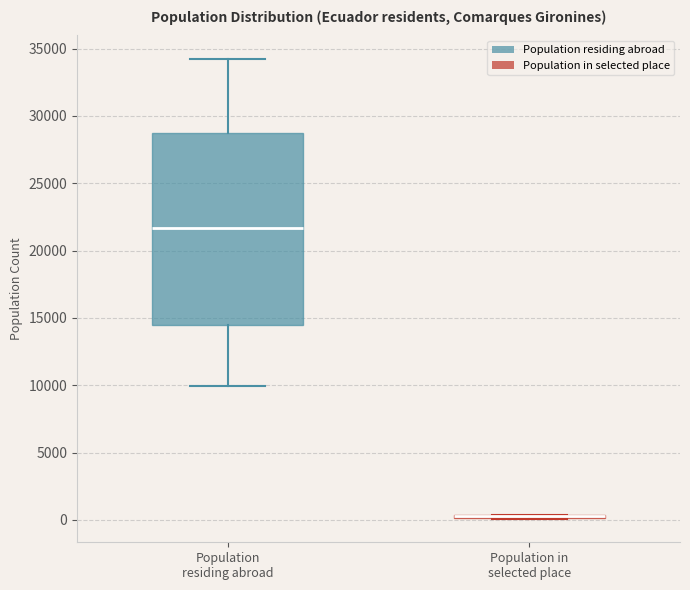

Reading left to right, transcribe this box plot: for each box, give where its median line is, the range the box spans, and where its two whiskers end, as read against the y-axis. The values are not printed on the chart, so give them approximately, as read against the axis.

Population residing abroad: median 21500, box 14500 to 28500, whiskers 10000 to 34500
Population in selected place: box collapsed to a line at 500, whiskers 0 to 500